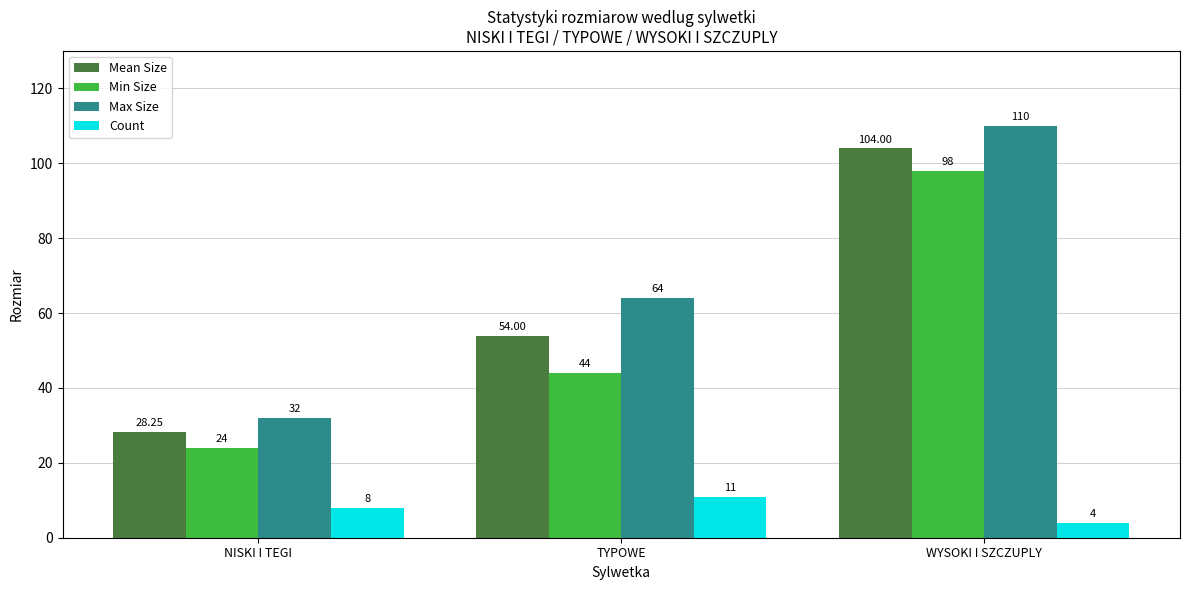

Between NISKI I TEGI and WYSOKI I SZCZUPLY, which series saw the biggest shift?

Max Size